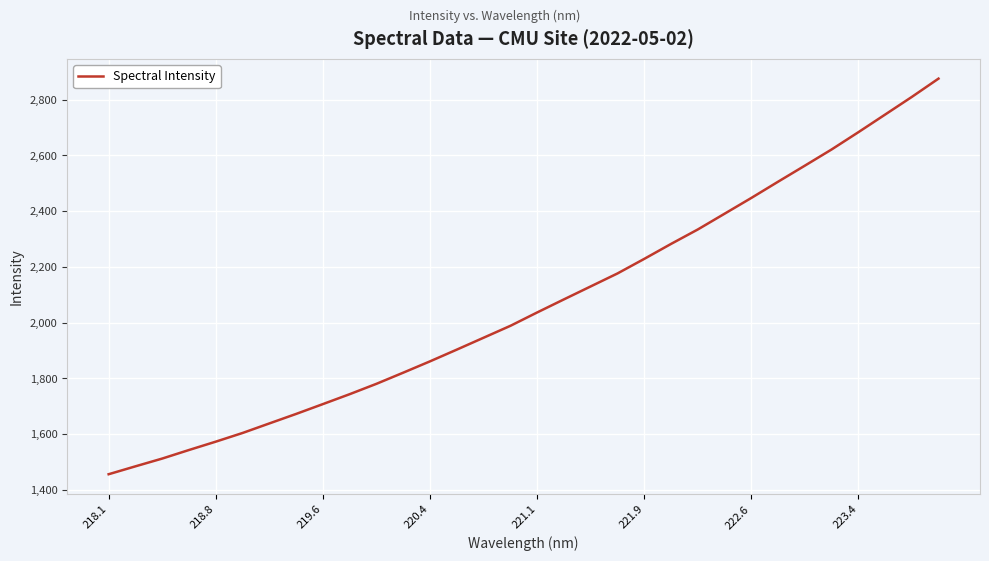

Reading left to right, extract all data points from this chart.

1456.0	1484.4	1512.3	1543.0	1573.0	1604.1	1638.4	1672.5	1707.8	1743.4	1780.6	1820.6	1861.3	1903.3	1946.0	1988.6	2036.6	2083.5	2130.0	2176.5	2228.8	2282.4	2334.2	2390.7	2447.3	2505.6	2563.1	2621.2	2683.1	2746.3	2809.7	2875.5